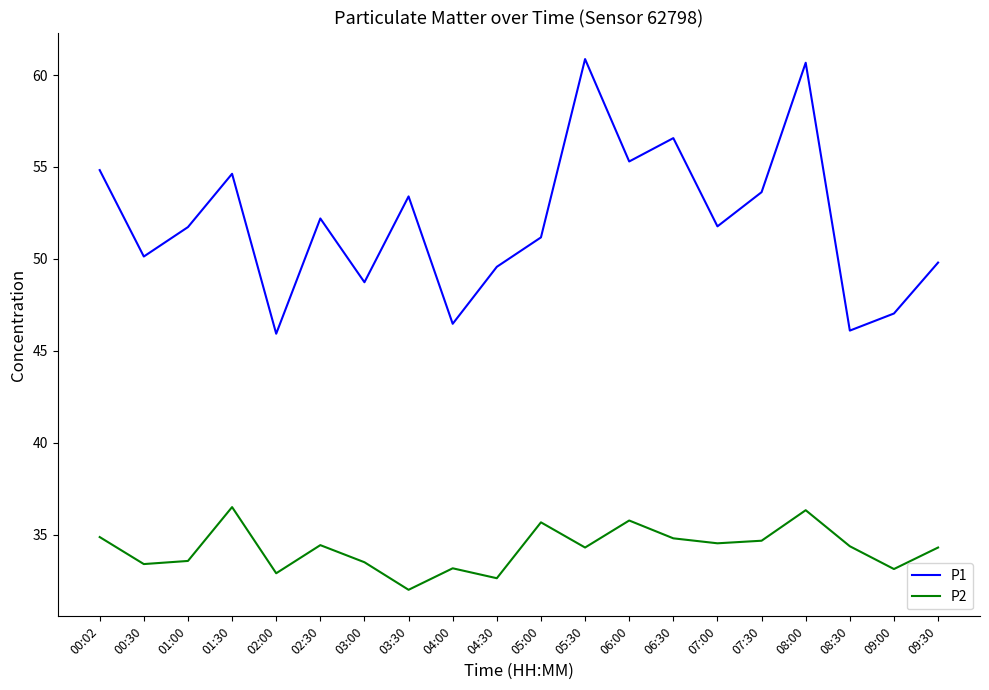

True or false: P2 has a value of 54.2 at 01:00.

False